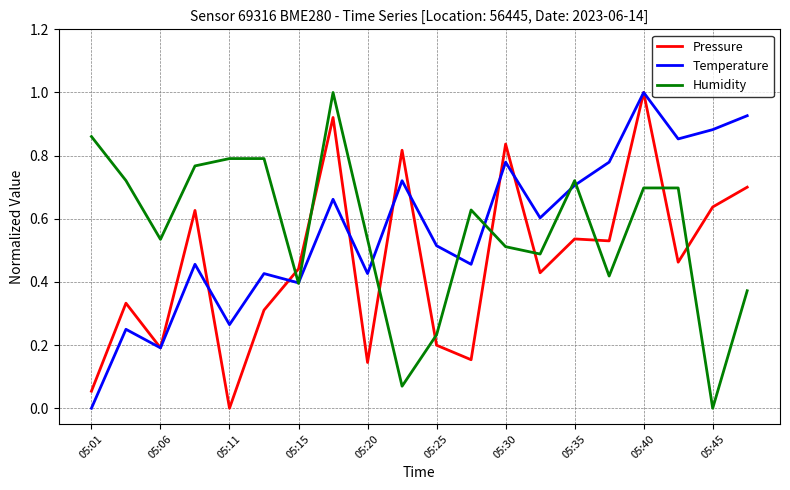

What is the highest value of the Temperature series?

1.0